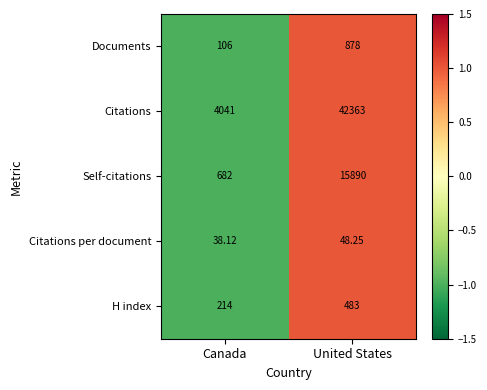

Which label corresponds to the largest value in the chart?

United States